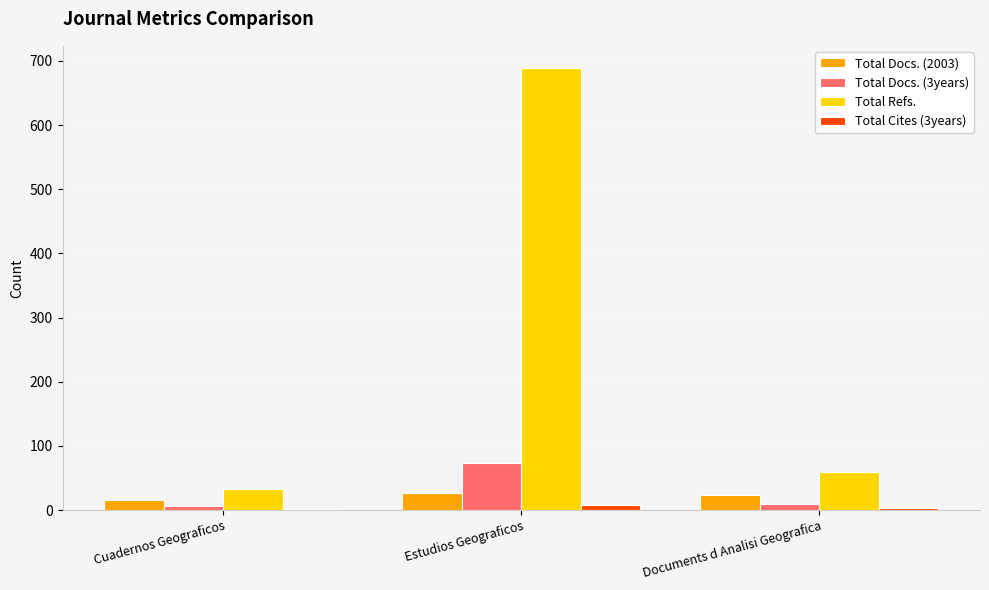

How many groups of bars are there?

3